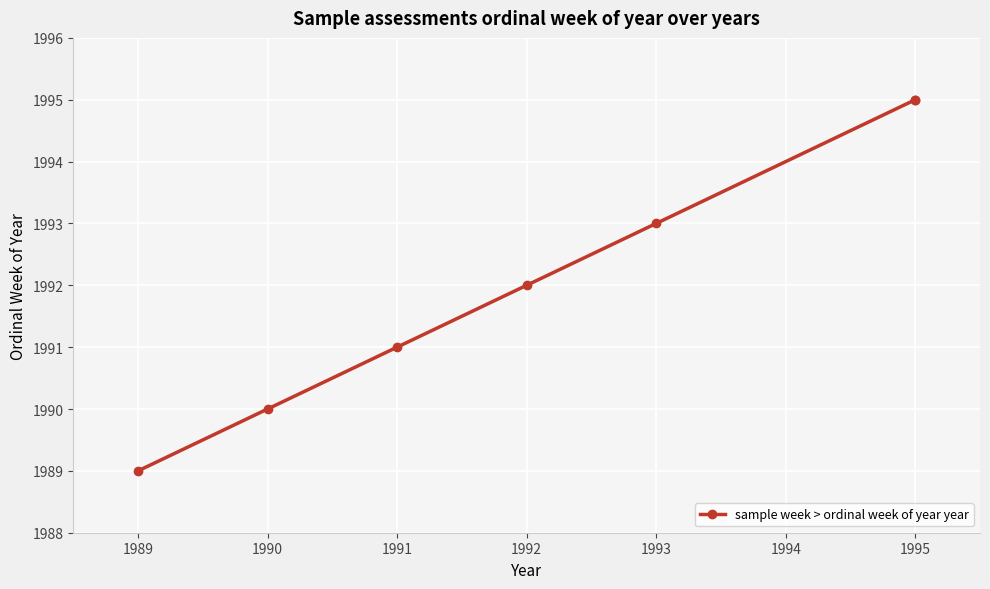

Count the values in the range 1990 to 1995.

6